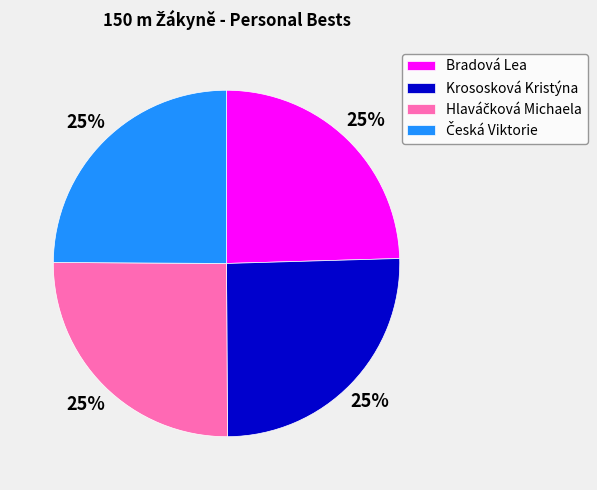

Count the number of slices in the pie.

4